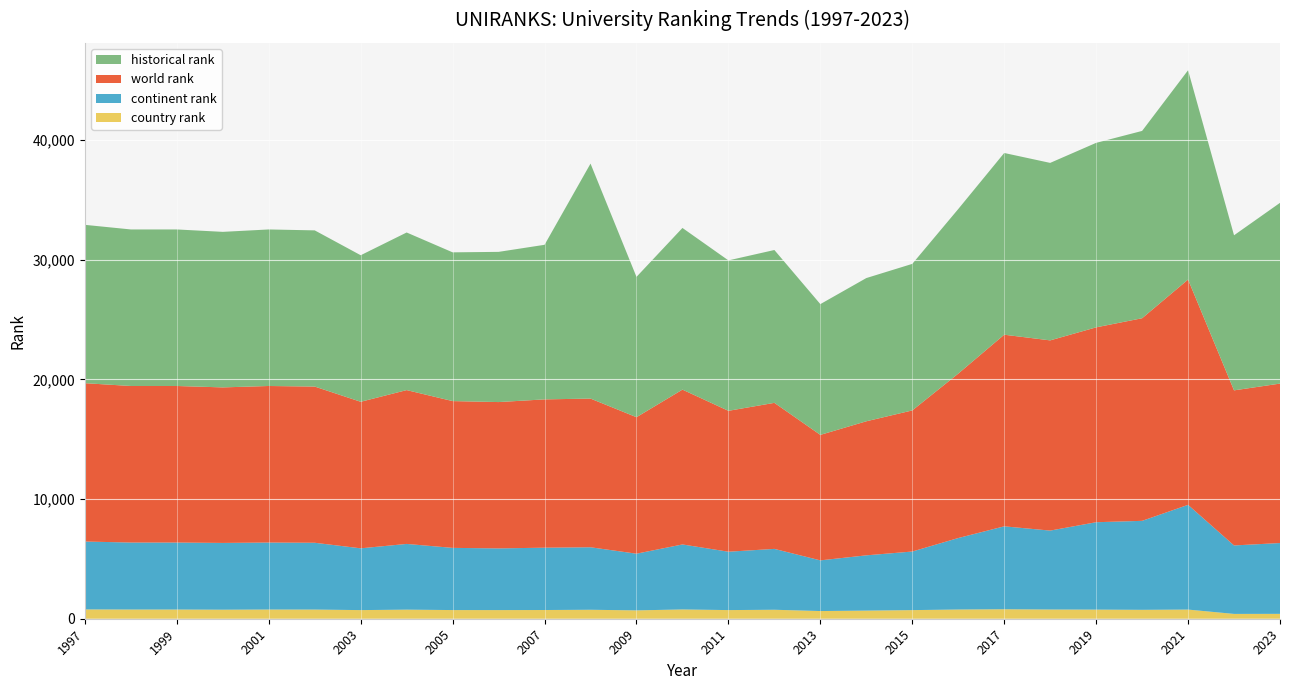

Reading left to right, what are all the values shown in this chart?

world rank: 1997=13228	1998=13077	1999=13077	2000=12993	2001=13077	2002=13048	2003=12242	2004=12850	2005=12262	2006=12224	2007=12389	2008=12420	2009=11403	2010=12934	2011=11770	2012=12200	2013=10483	2014=11199	2015=11787	2016=13734	2017=16008	2018=15889	2019=16279	2020=16925	2021=18820	2022=12955	2023=13320
continent rank: 1997=5669	1998=5596	1999=5596	2000=5577	2001=5596	2002=5580	2003=5160	2004=5490	2005=5195	2006=5153	2007=5207	2008=5221	2009=4735	2010=5430	2011=4876	2012=5084	2013=4233	2014=4616	2015=4894	2016=5971	2017=6926	2018=6593	2019=7300	2020=7433	2021=8748	2022=5719	2023=5915
country rank: 1997=779	1998=769	1999=769	2000=755	2001=769	2002=766	2003=721	2004=759	2005=724	2006=722	2007=728	2008=749	2009=698	2010=775	2011=722	2012=750	2013=642	2014=679	2015=720	2016=770	2017=792	2018=770	2019=762	2020=744	2021=765	2022=403	2023=408
historical rank: 1997=13228	1998=13077	1999=13077	2000=12993	2001=13077	2002=13048	2003=12242	2004=13166	2005=12426	2006=12547	2007=12913	2008=19629	2009=11721	2010=13506	2011=12566	2012=12768	2013=10923	2014=11964	2015=12242	2016=13749	2017=15181	2018=14827	2019=15412	2020=15648	2021=17485	2022=12955	2023=15099